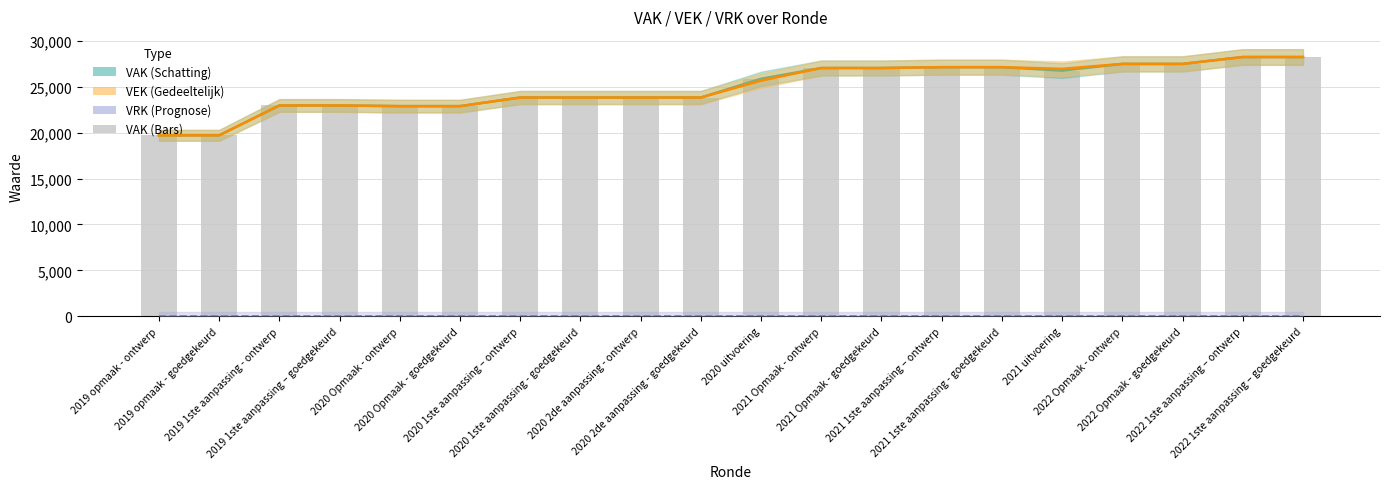

Does the chart contain stacked bars?

No